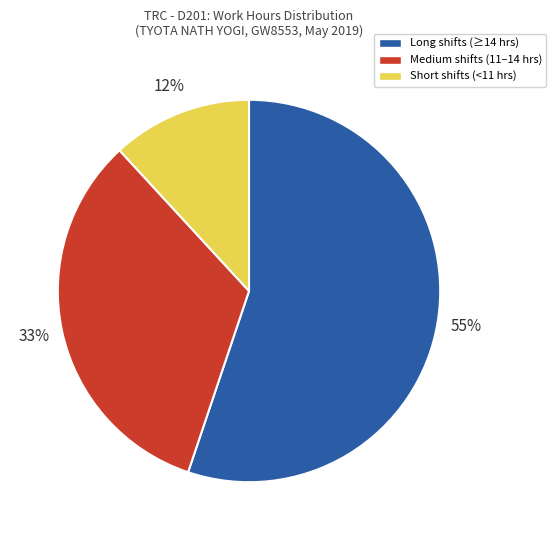

To the nearest percent, what is the average slice percentage?

33%